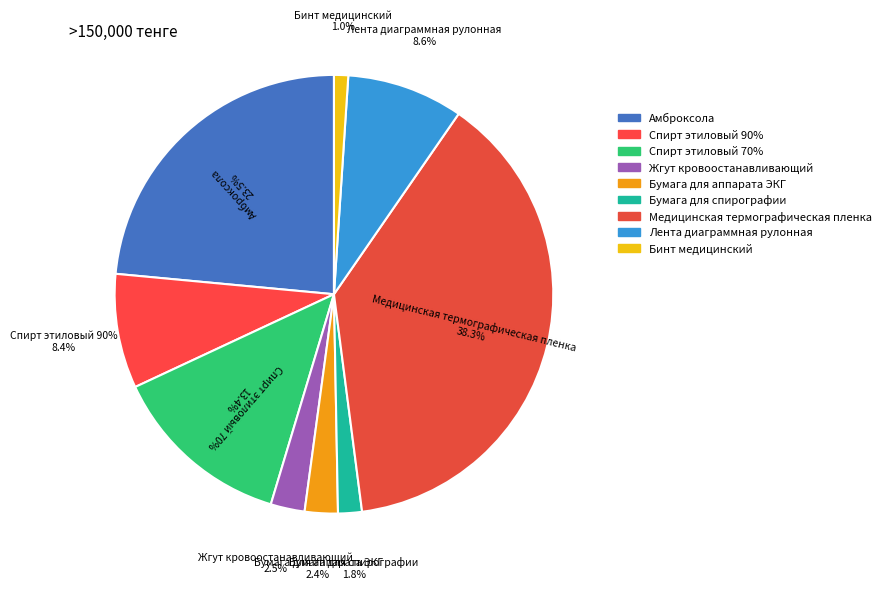

Does any single category account for the majority?

No